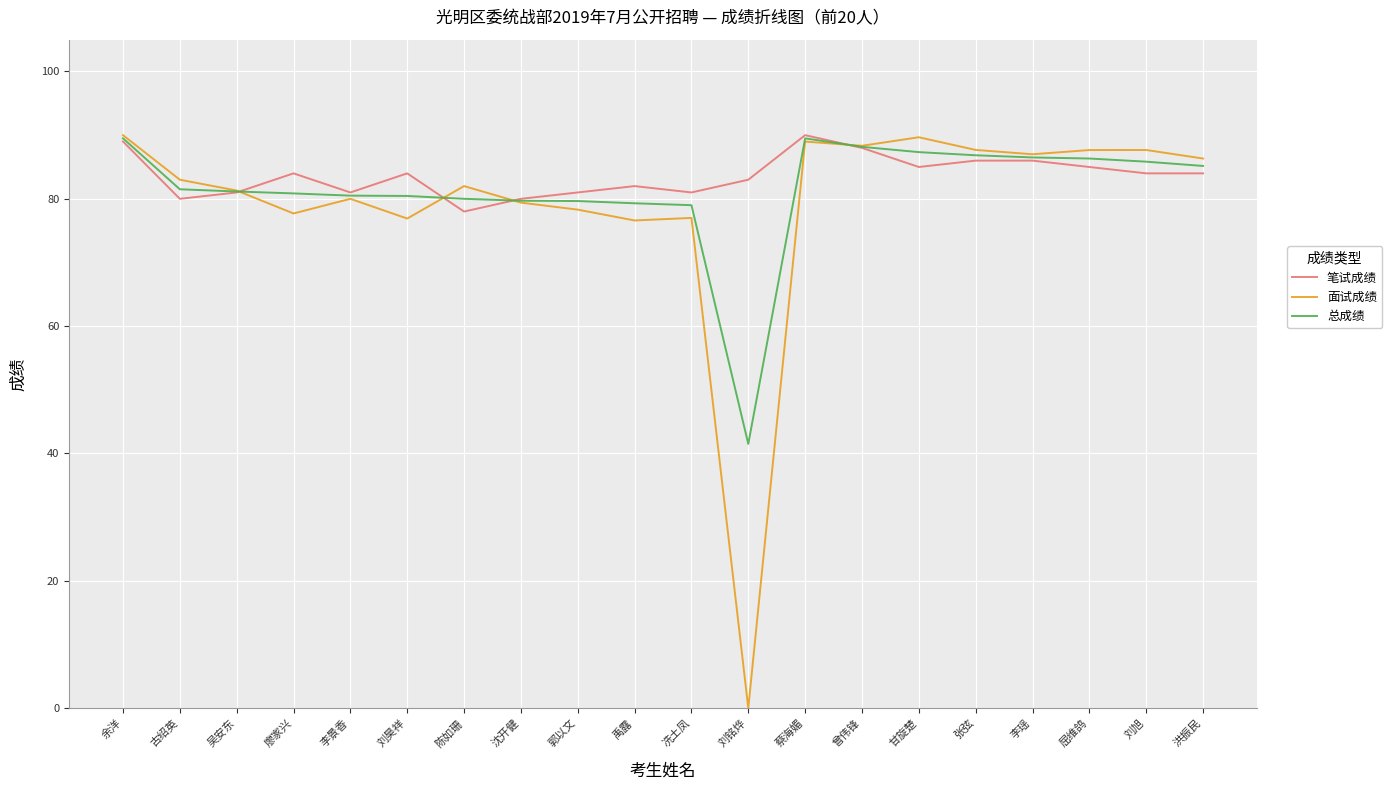

What is the maximum value shown in the chart?

90.0